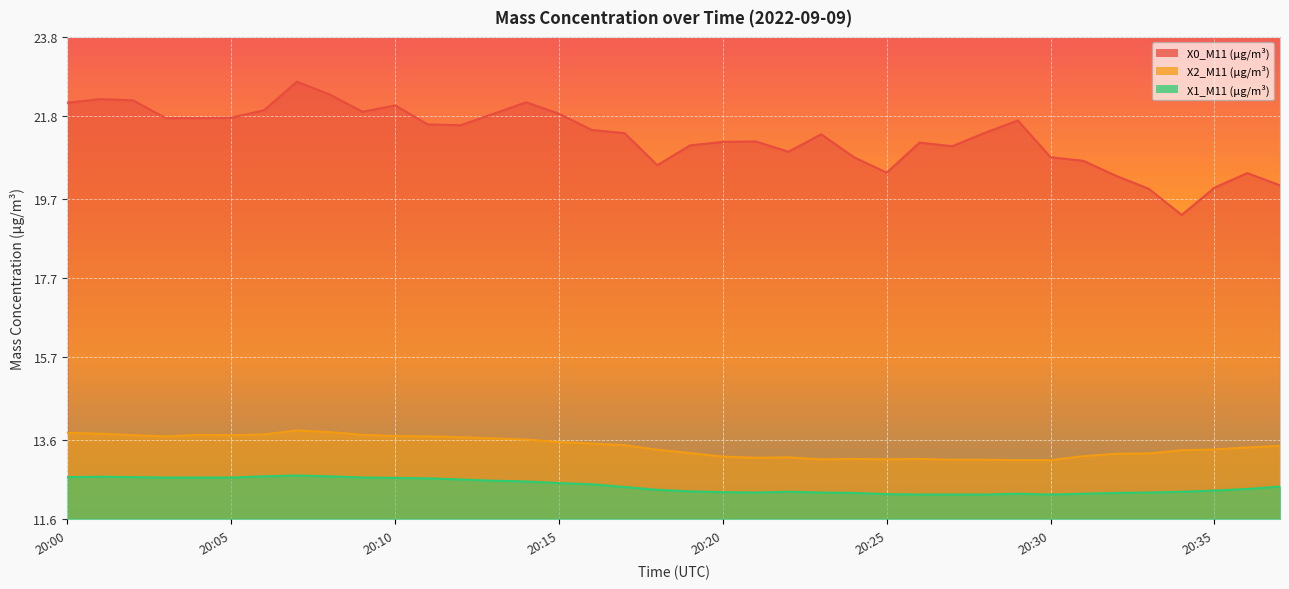

True or false: X1_M11 (μg/m³) has more than 2 interior local peaks.

True